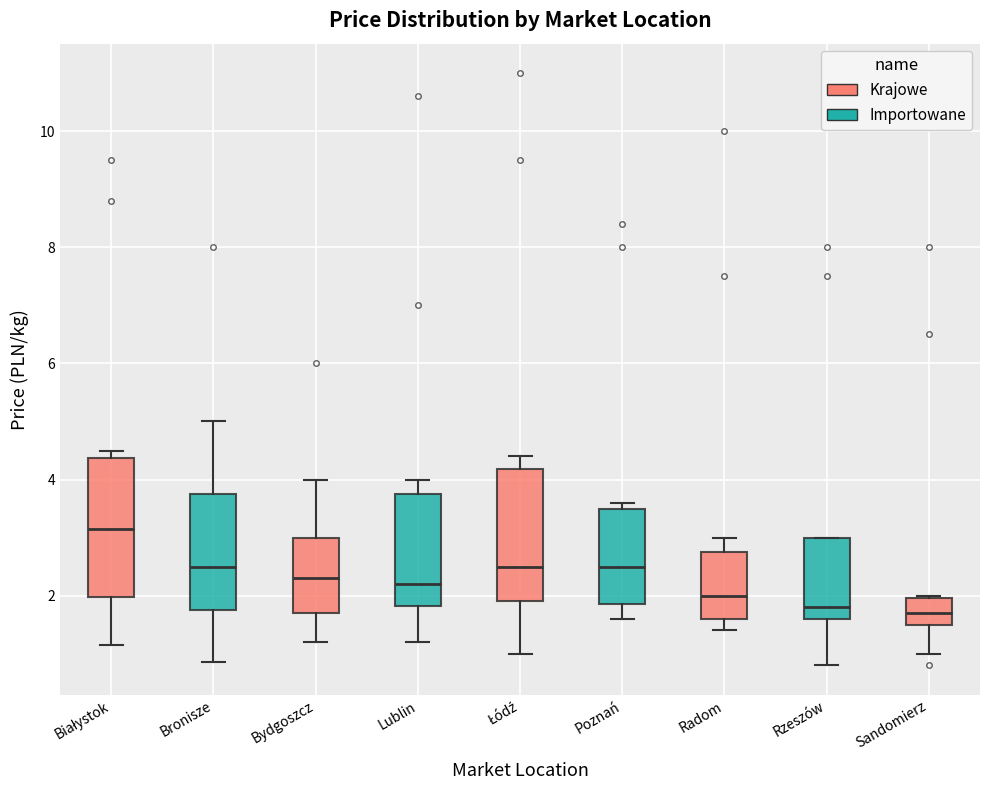

Reading left to right, transcribe this box plot: for each box, give where its median line is, the range the box spans, and where its two whiskers end, as read against the y-axis. The values are not printed on the chart, so give them approximately, as read against the axis.

Białystok: median 3.2, box 2.0 to 4.4, whiskers 1.2 to 4.6
Bronisze: median 2.6, box 1.8 to 3.8, whiskers 0.8 to 5.0
Bydgoszcz: median 2.4, box 1.8 to 3.0, whiskers 1.2 to 4.0
Lublin: median 2.2, box 1.8 to 3.8, whiskers 1.2 to 4.0
Łódź: median 2.6, box 2.0 to 4.2, whiskers 1.0 to 4.4
Poznań: median 2.6, box 1.8 to 3.6, whiskers 1.6 to 3.6 (just above the box's upper edge)
Radom: median 2.0, box 1.6 to 2.8, whiskers 1.4 to 3.0
Rzeszów: median 1.8, box 1.6 to 3.0, whiskers 0.8 to 3.0
Sandomierz: median 1.8, box 1.6 to 2.0, whiskers 1.0 to 2.0